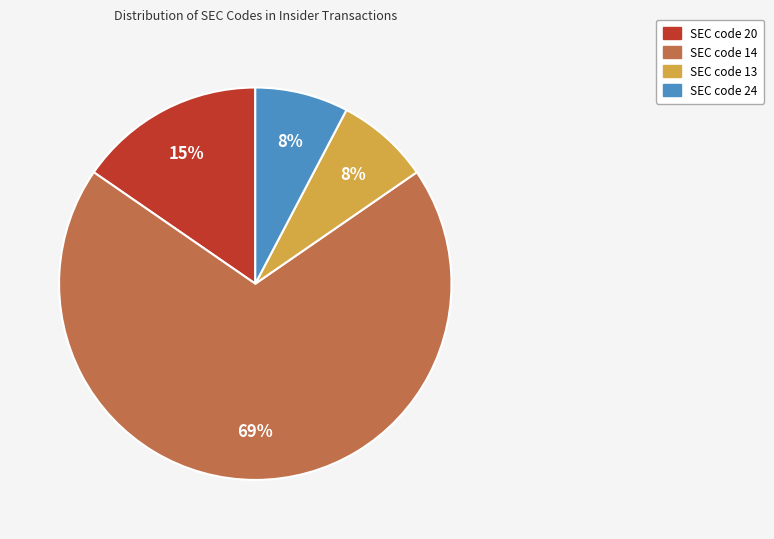

Is there any slice that represents more than half of the pie?

Yes